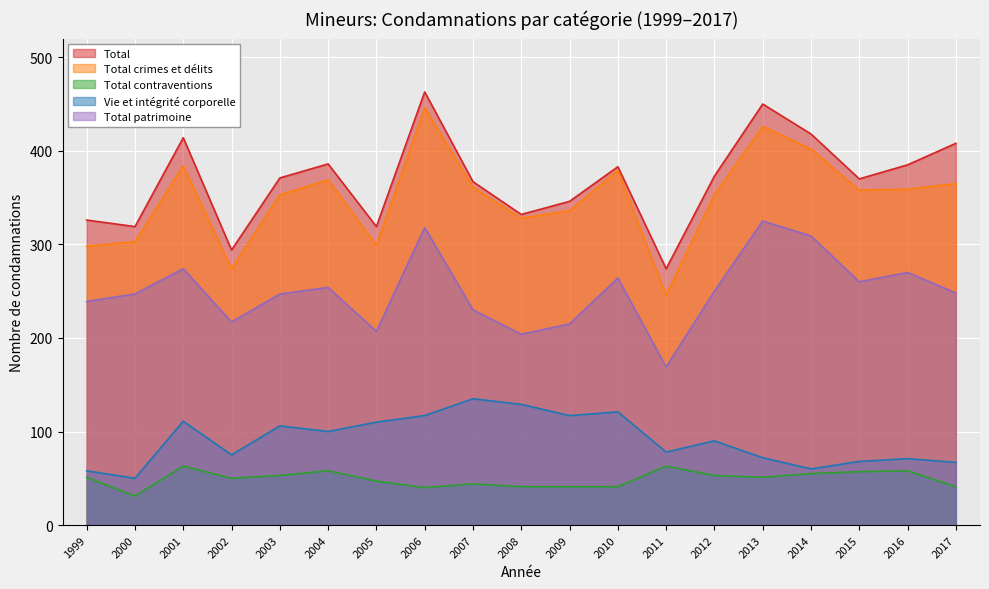

What is the minimum value shown in the chart?

31